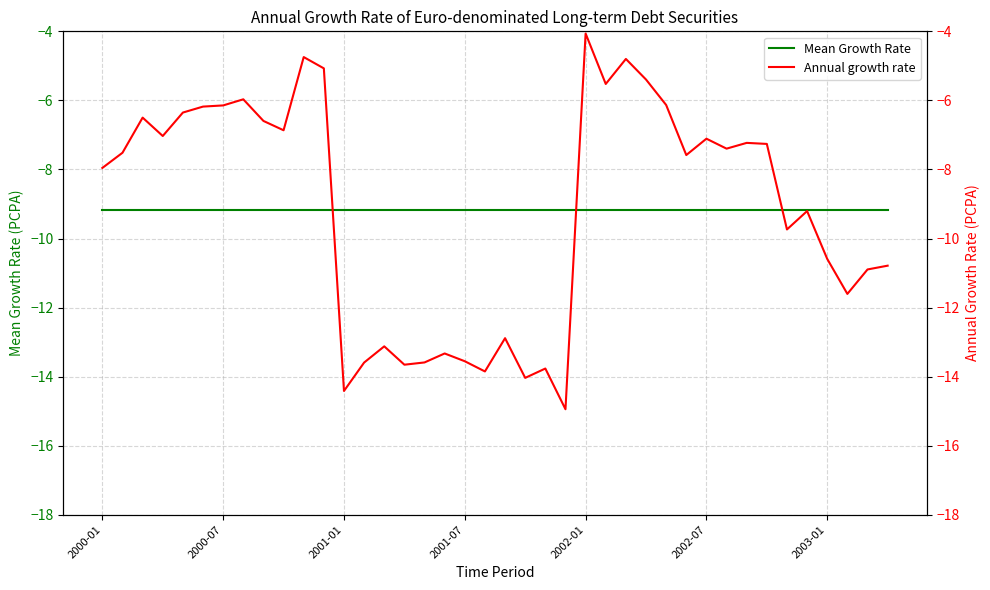

Which has a higher value, 14 or 24?

14